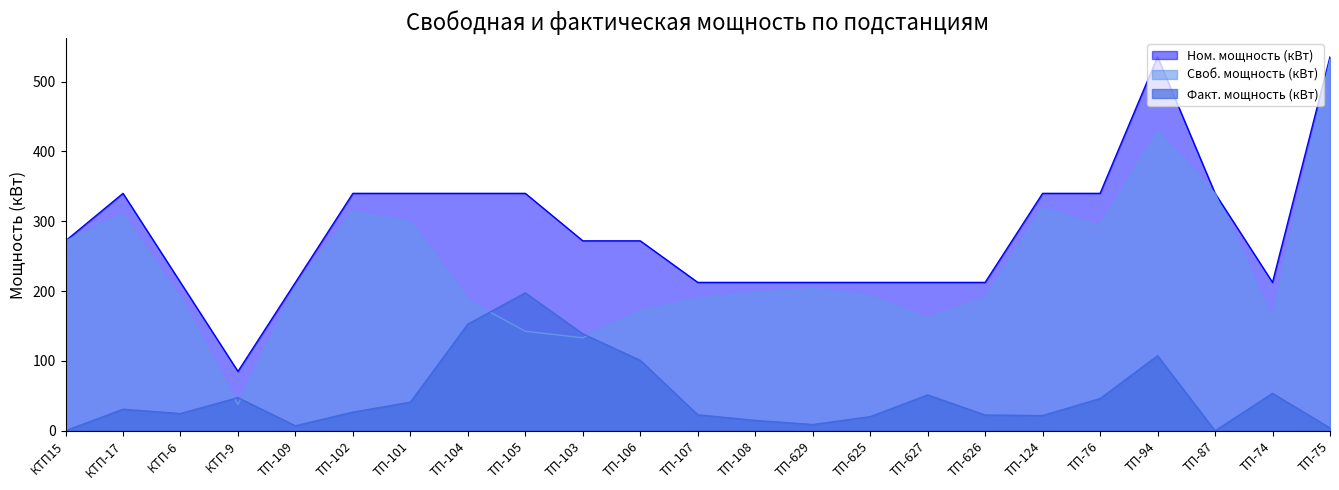

What is the difference between the maximum and second lowest values in the Ном. мощность (кВт) series?

323.0